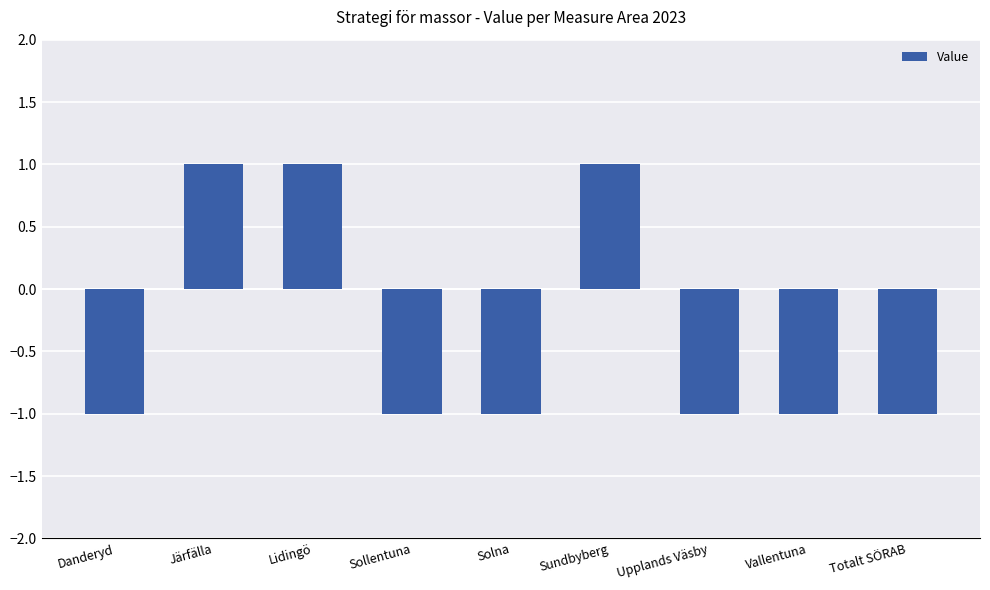

What is the label of the 4th bar from the left?

Sollentuna